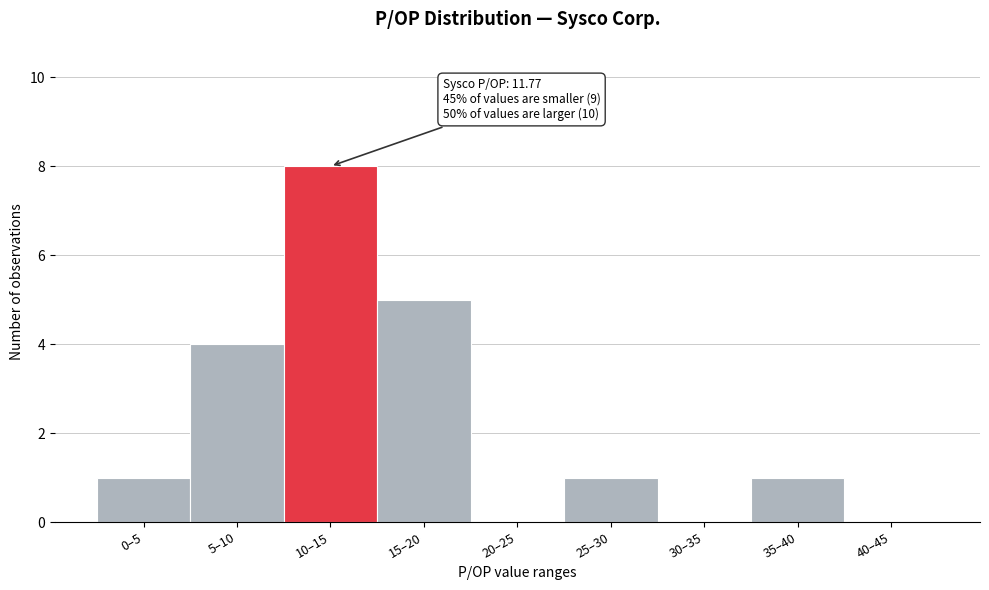

Reading left to right, list all the values displayed in this chart.

0–5=1	5–10=4	10–15=8	15–20=5	20–25=0	25–30=1	30–35=0	35–40=1	40–45=0